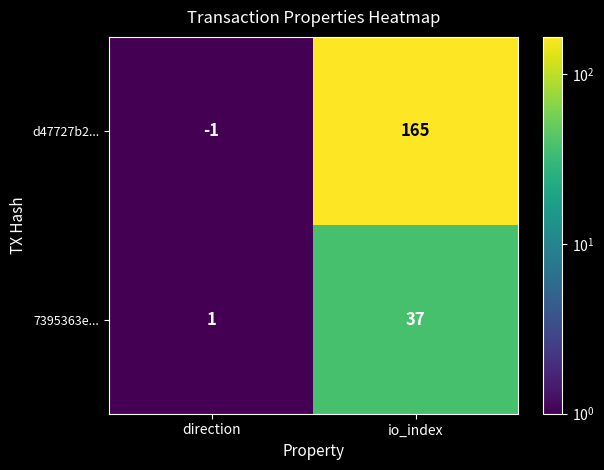

Which series has the largest total across all categories?

d47727b2...